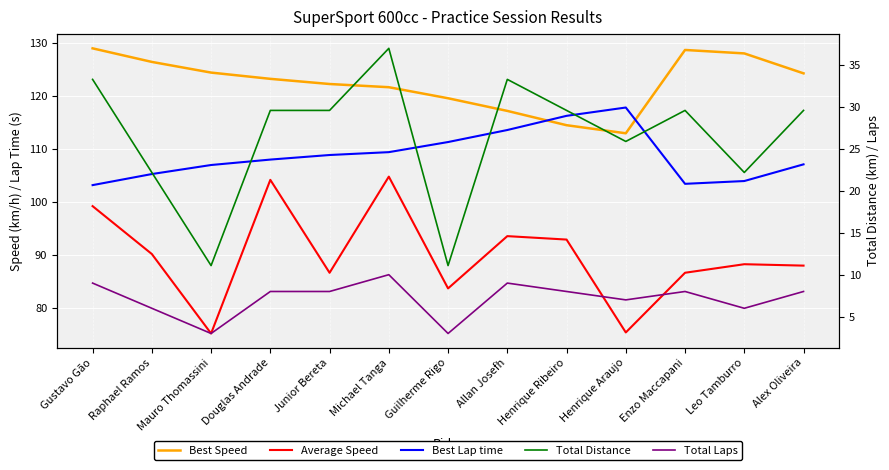

How many lines are shown in the chart?

5